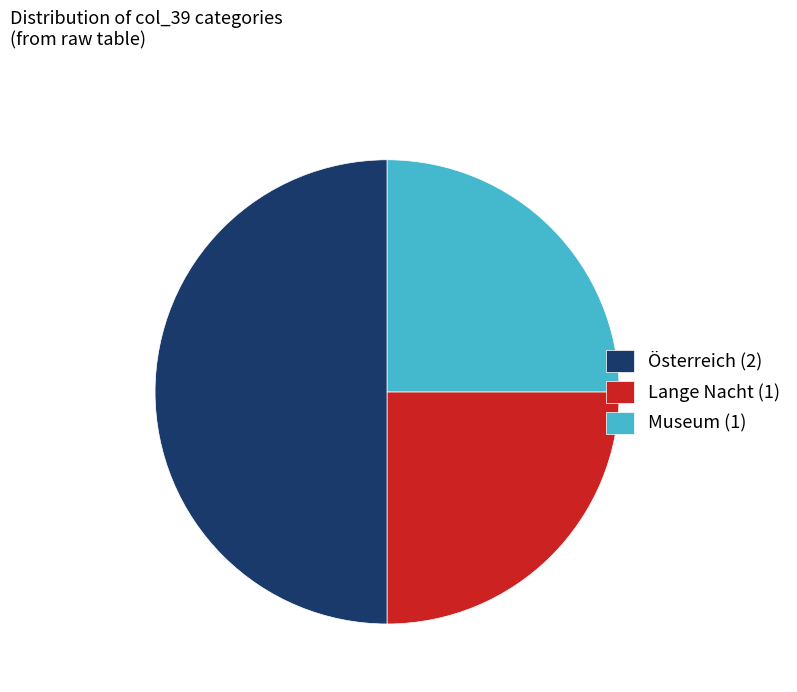

How many segments does this pie chart have?

3